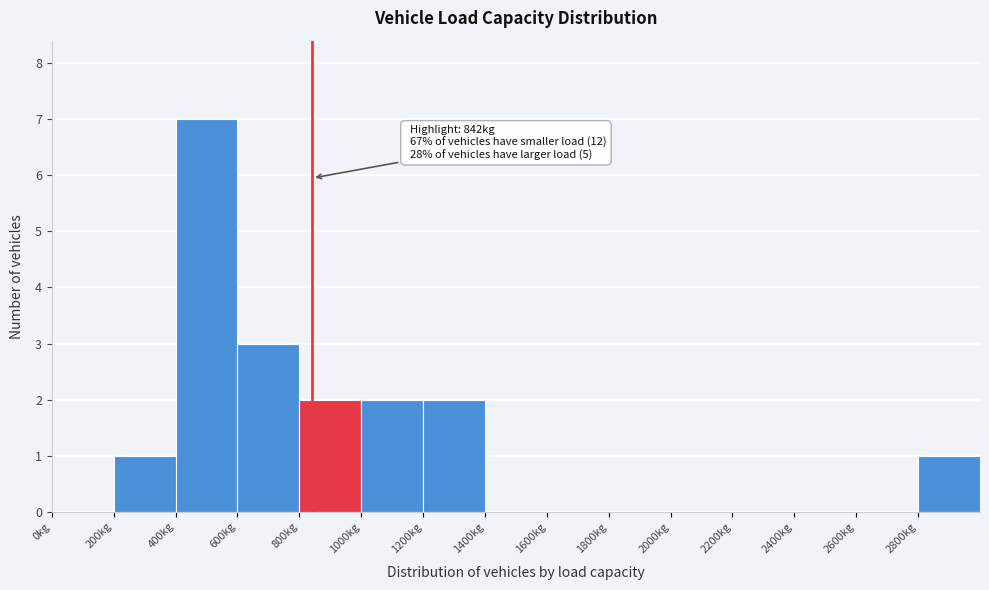

Which range on the x-axis has the tallest bar?

400 to 600